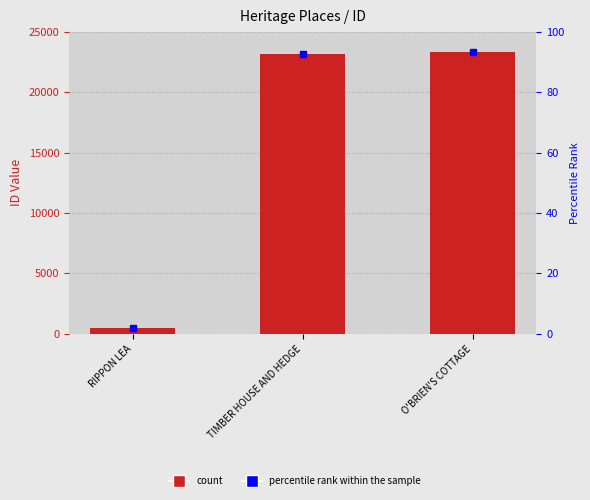

Reading left to right, extract all data points from this chart.

RIPPON LEA=427	TIMBER HOUSE AND HEDGE=23153	O'BRIEN'S COTTAGE=23371